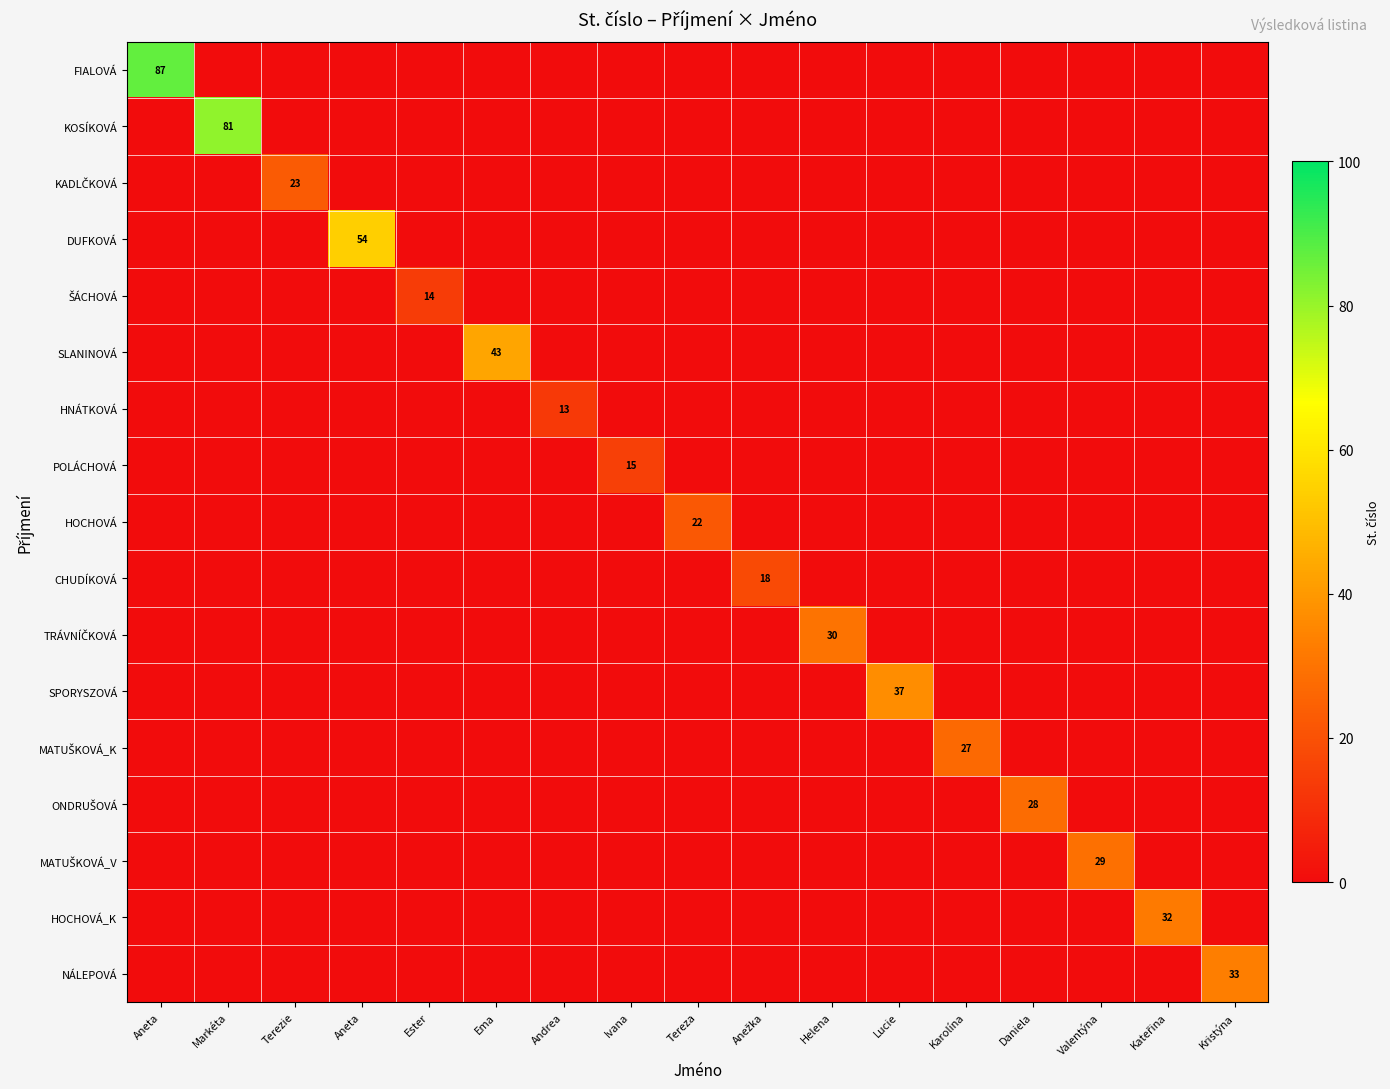

How many positive values does the ONDRUŠOVÁ series have?

1